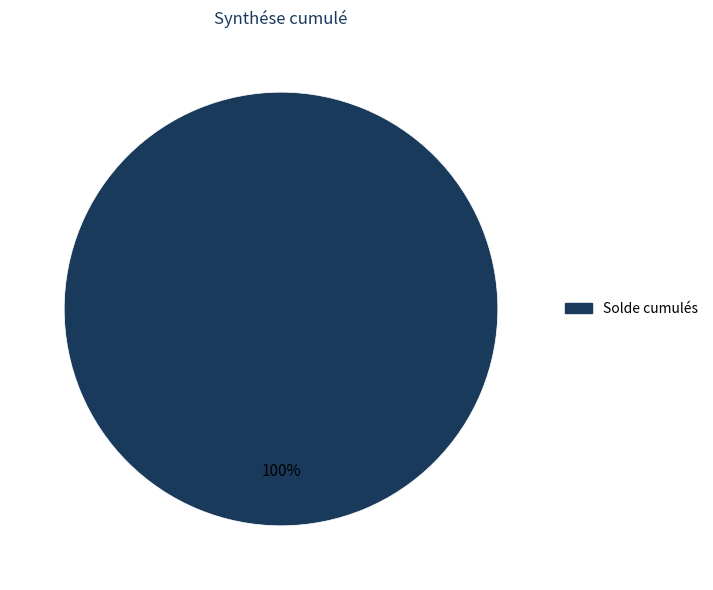

Rank the categories by value from highest to lowest.

Solde cumulés